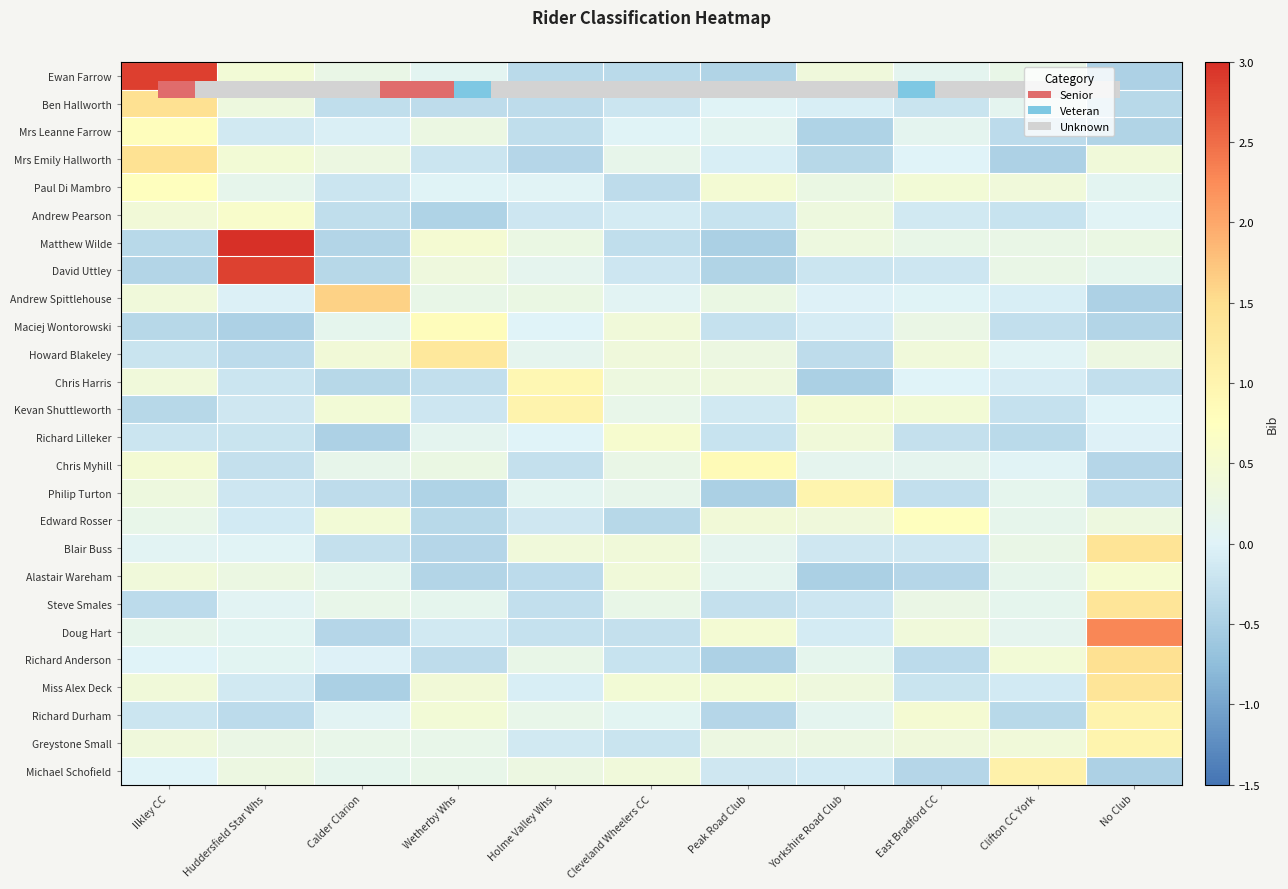

What is the maximum value shown in the chart?

3.3